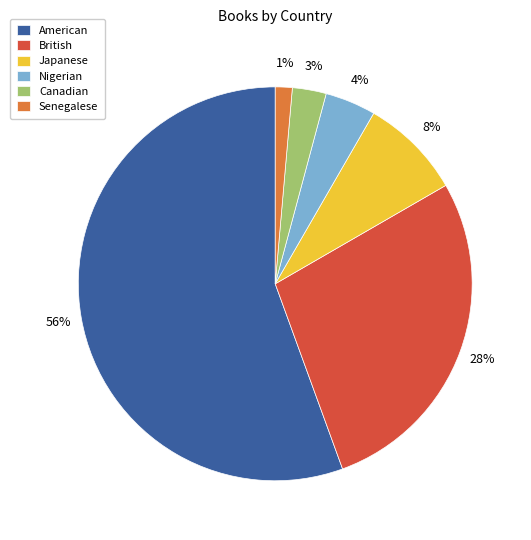

How many slices are in this pie chart?

6